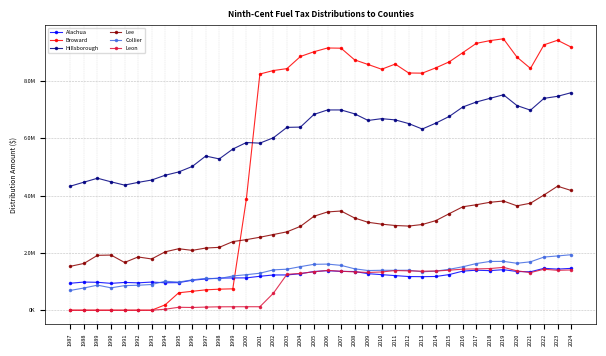

Is the value of Lee at 2003 greater than the value of Collier at 1992?

Yes